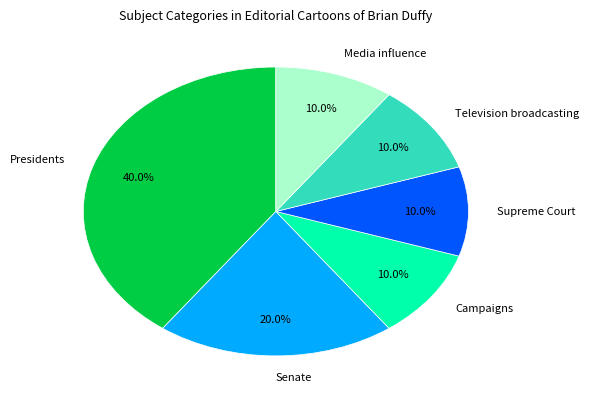

Approximately how many times larger is the value at Presidents compared to Campaigns?

4.0